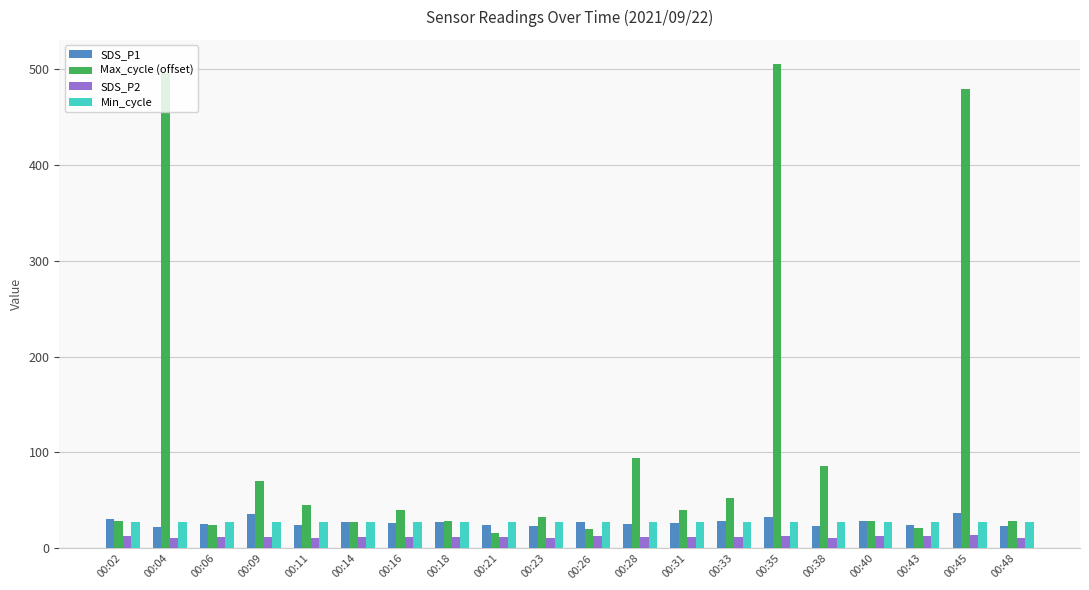

Which series has the largest total across all categories?

Max_cycle (offset)